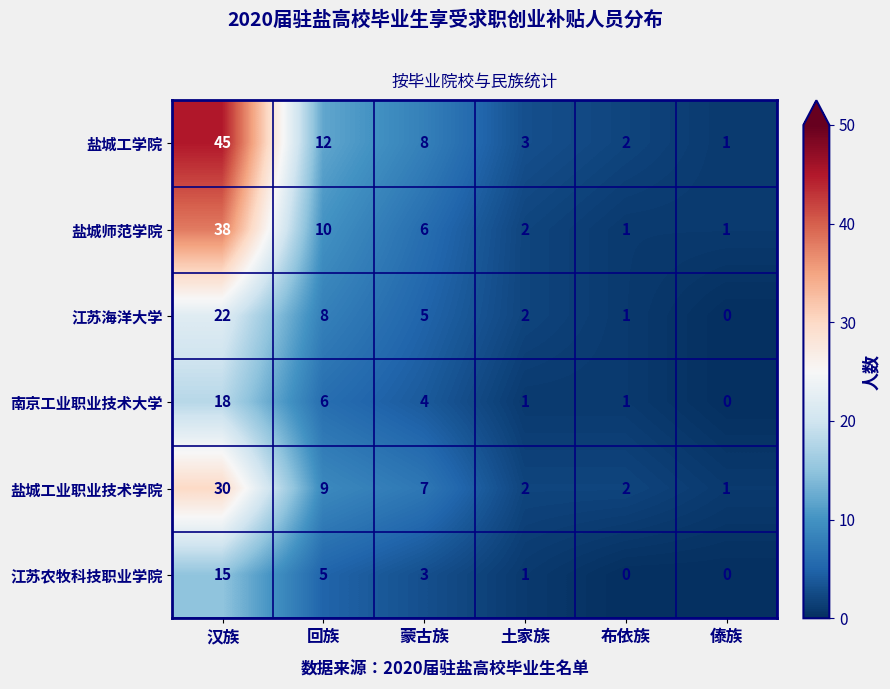

What is the total value across all series at 汉族?

168